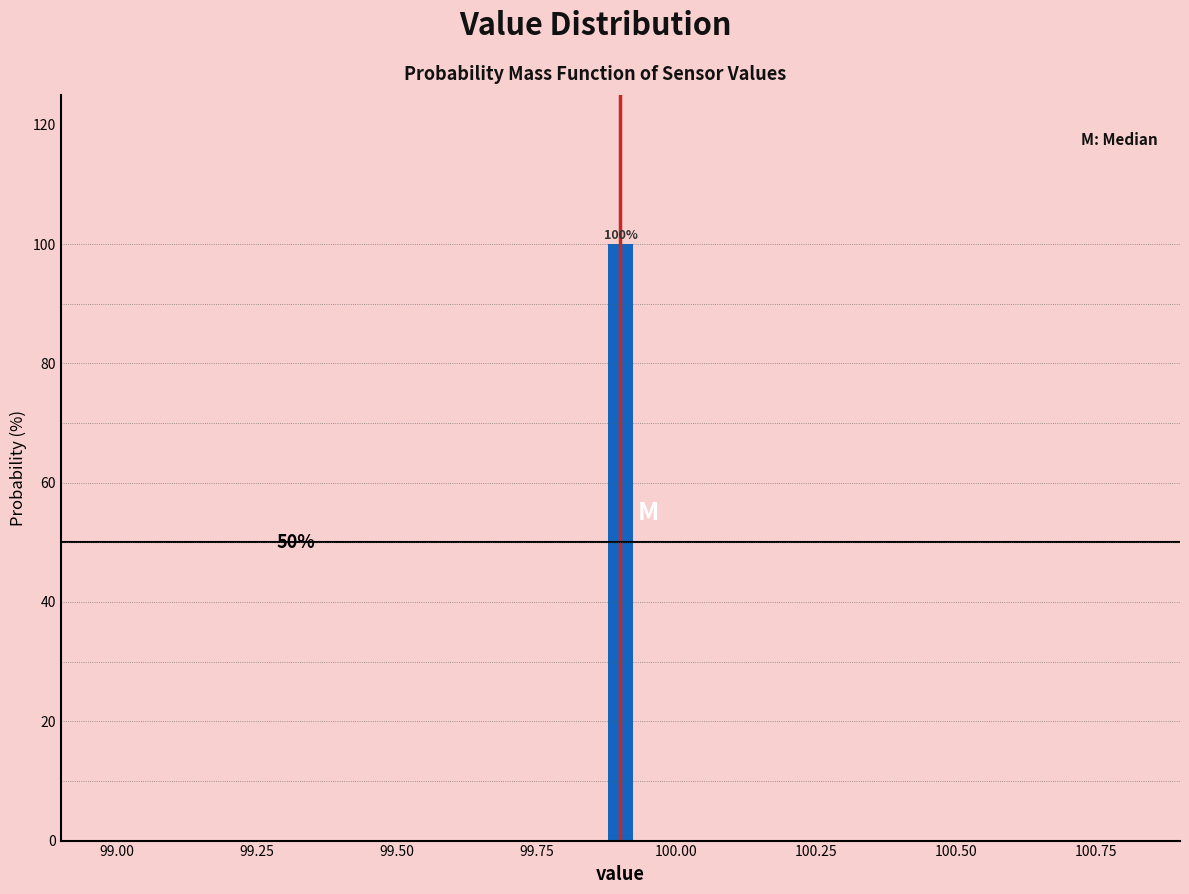

Read against the x-axis, roughly where is the centre of the tallest bar?

99.90